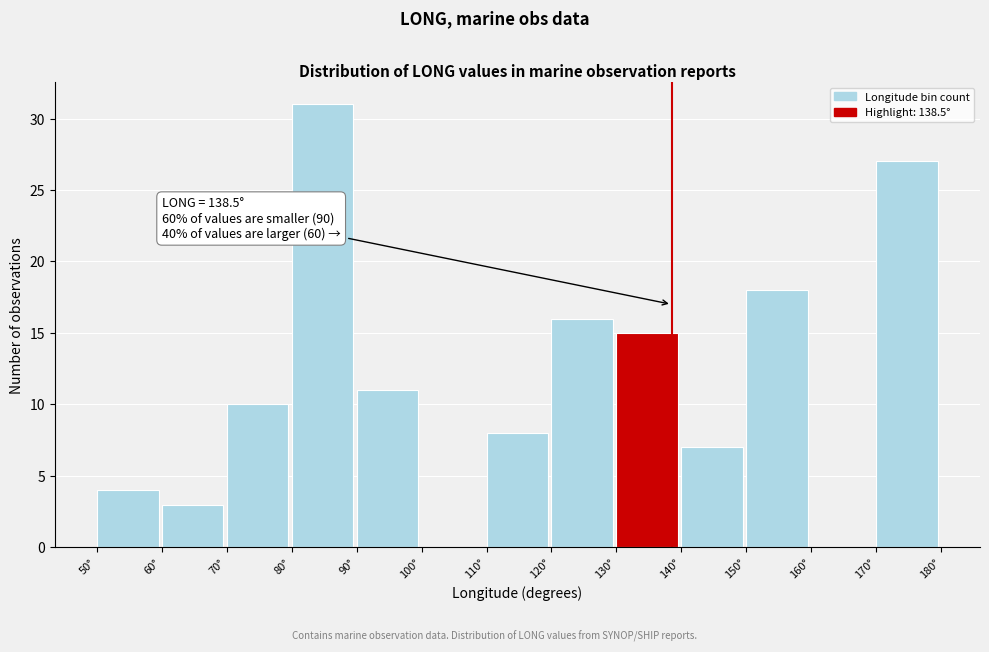

Which range on the x-axis has the tallest bar?

80 to 90